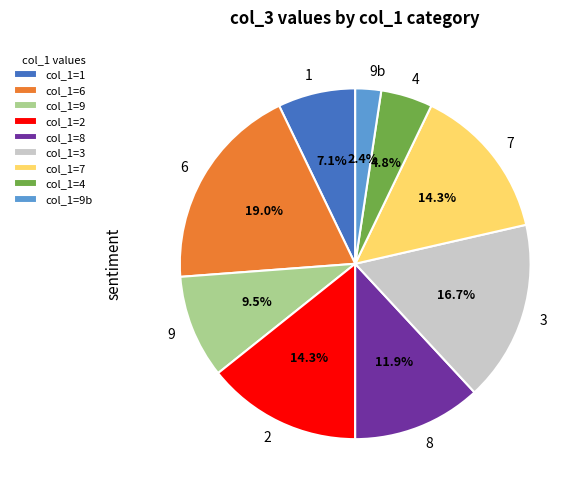

What is the total percentage of 1 and 8?

19.0%